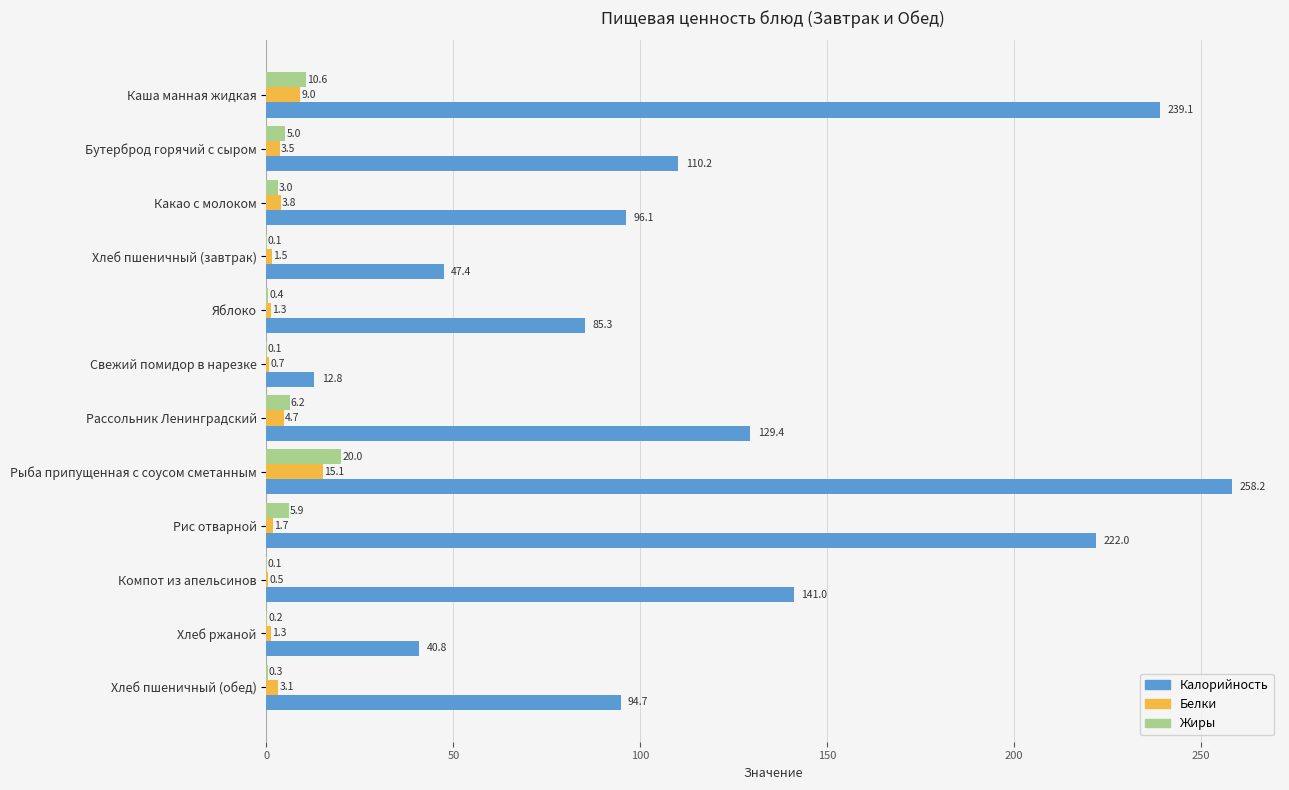

What are all the series names shown in the legend?

Калорийность, Белки, Жиры